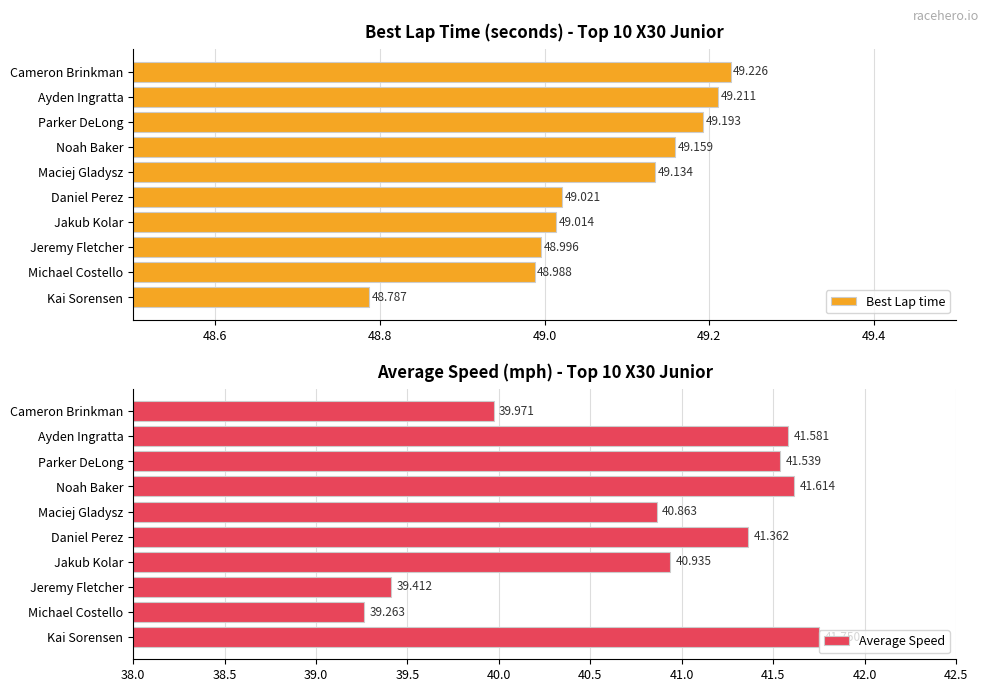

Where is Best Lap time nearest to the value 49?

Jeremy Fletcher